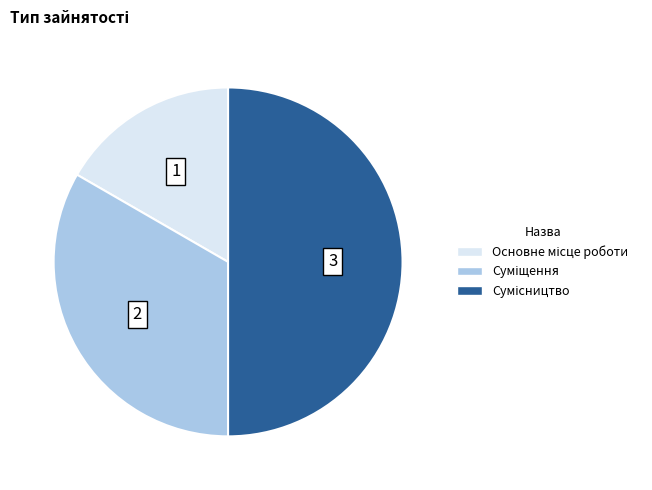

How many slices are in this pie chart?

3